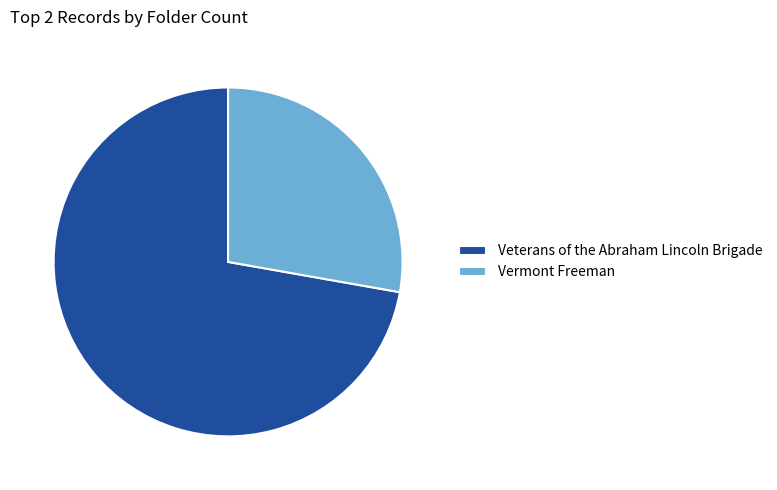

Count the number of slices in the pie.

2